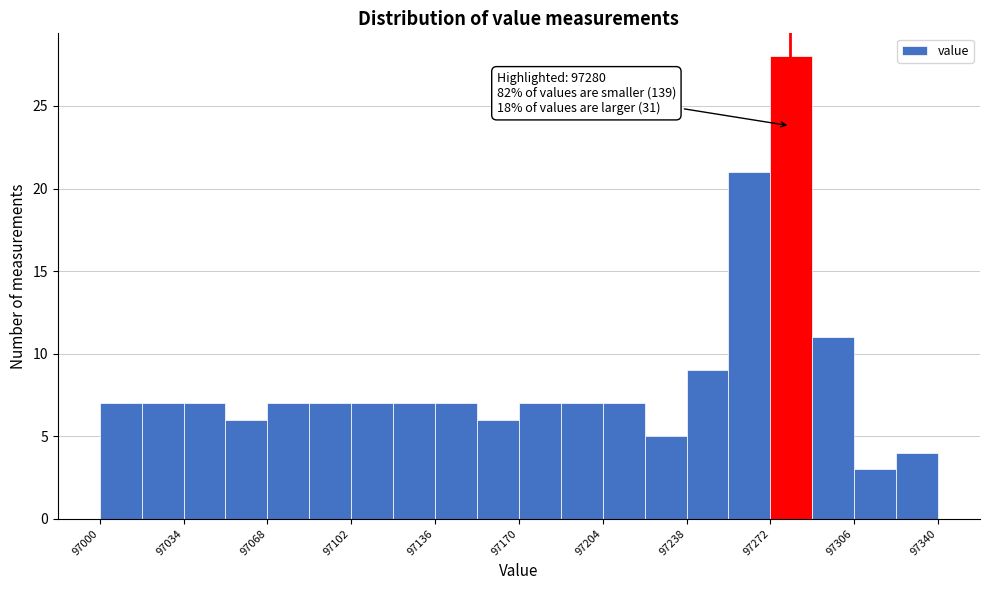

Read against the x-axis, roughly where is the centre of the tallest bar?

97280